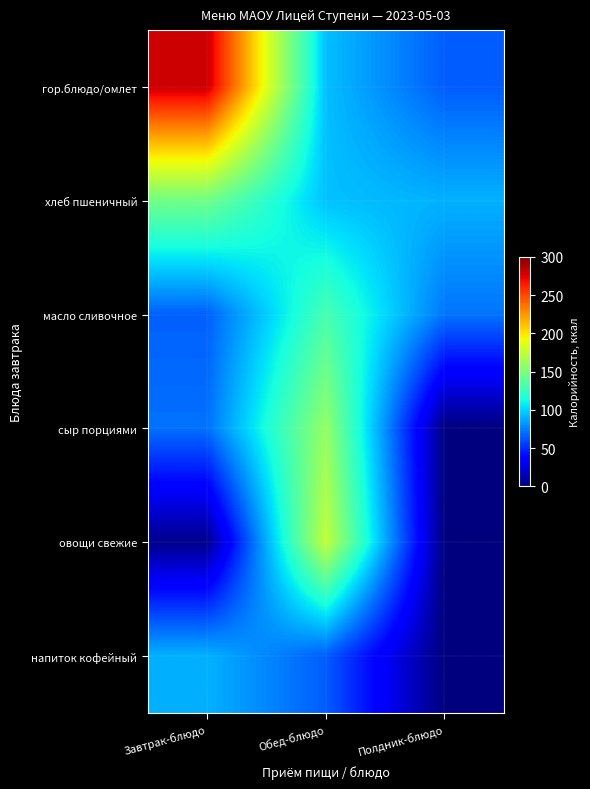

What is the total value across all series at Обед-блюдо?

718.7